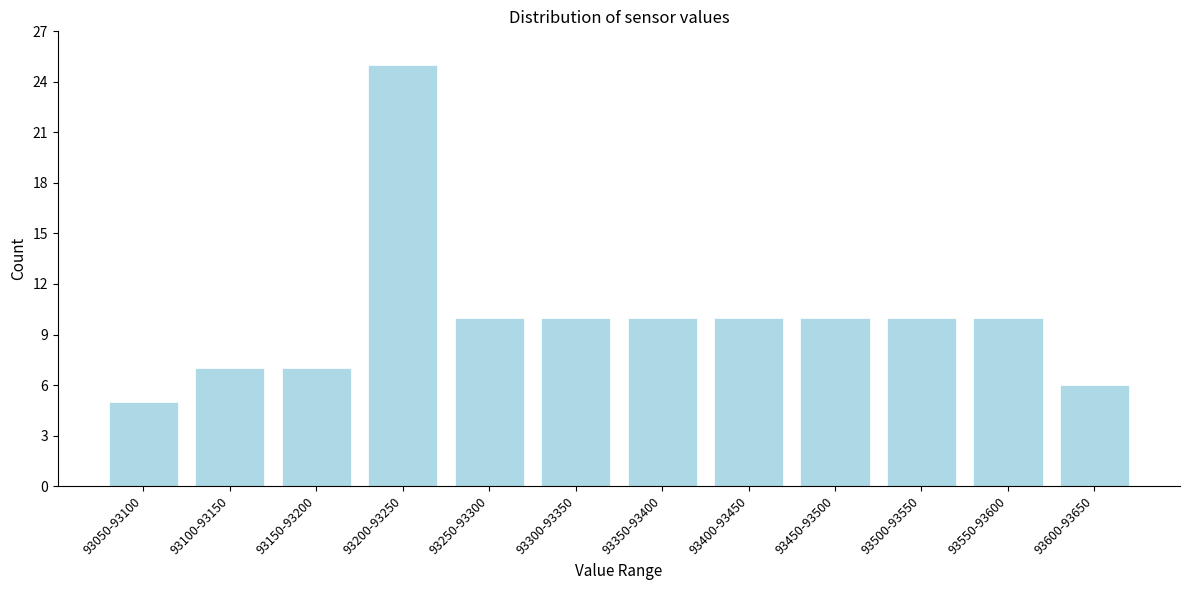

Reading left to right, extract all data points from this chart.

93050-93100=5	93100-93150=7	93150-93200=7	93200-93250=25	93250-93300=10	93300-93350=10	93350-93400=10	93400-93450=10	93450-93500=10	93500-93550=10	93550-93600=10	93600-93650=6